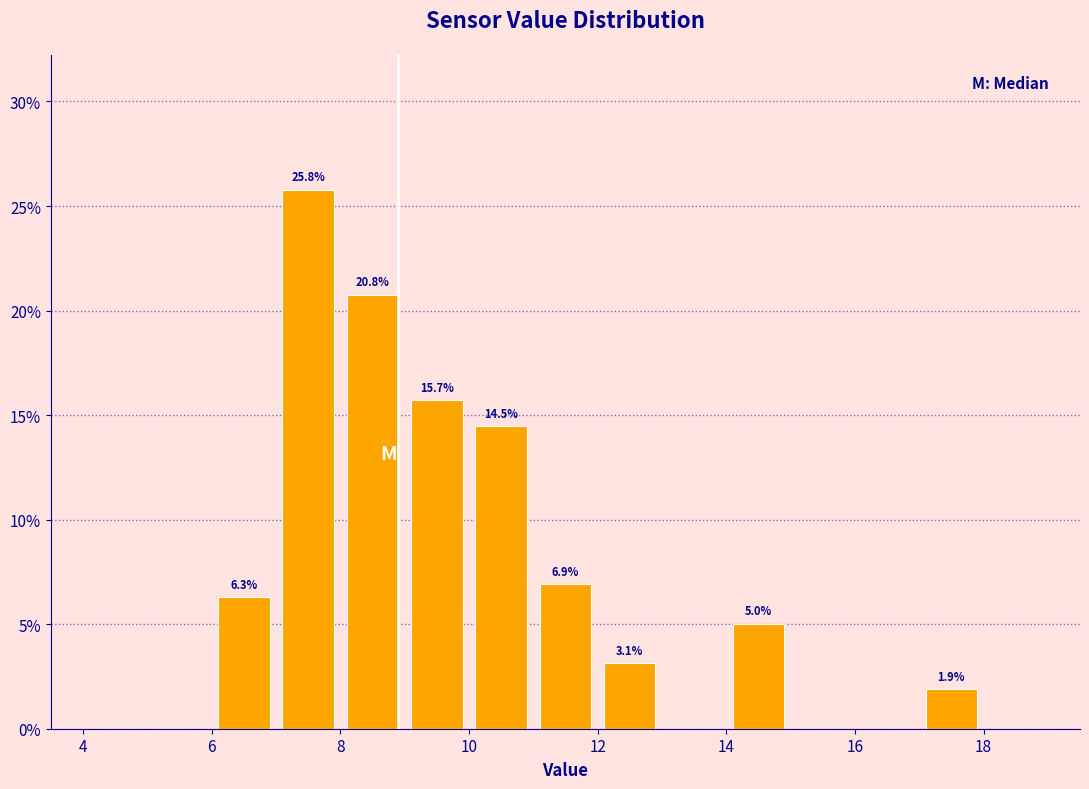

Over which range of the x-axis is the bar tallest?

7 to 8